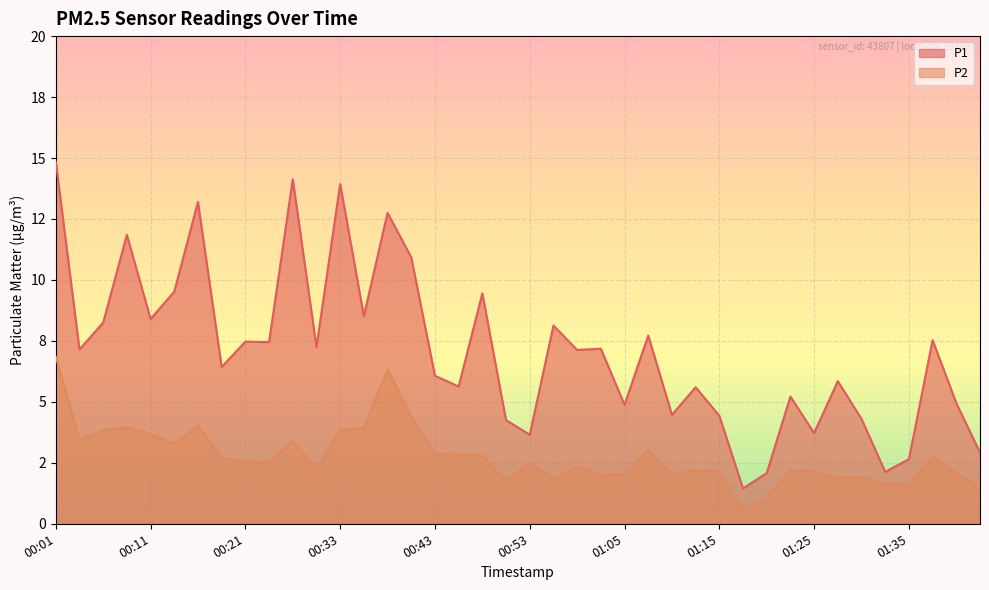

How many values in the P1 series are below 7?

19